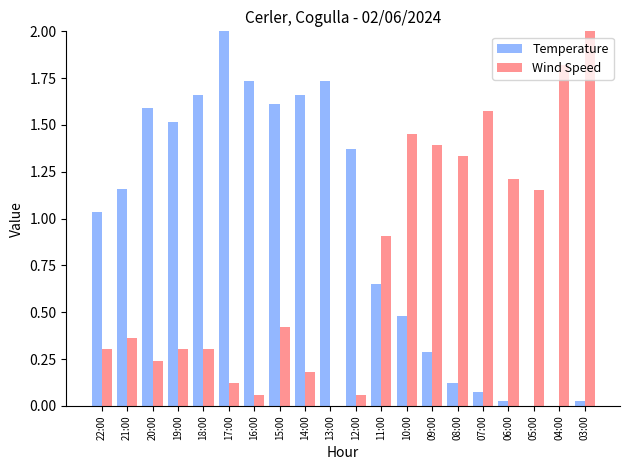

What is the maximum value for Temperature?

2.0